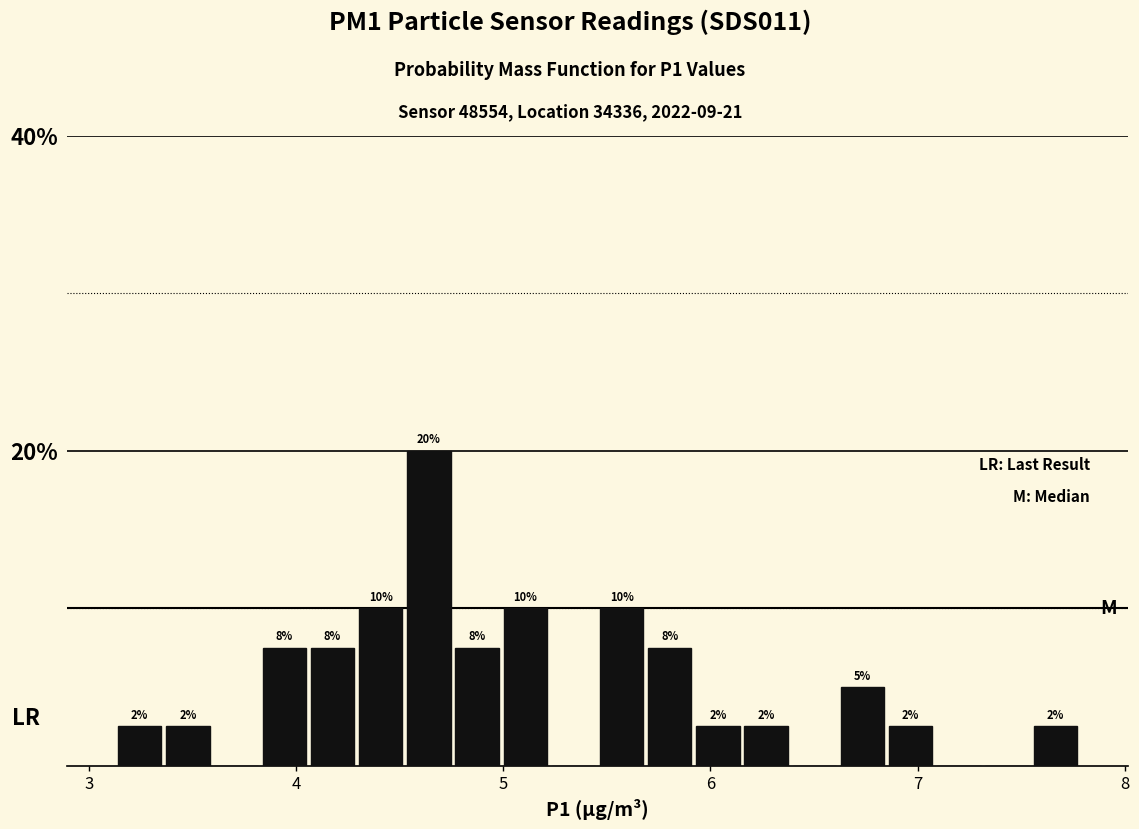

Around what value on the x-axis is the tallest bar? Give the approximate position of its centre, as read against the axis.

4.6